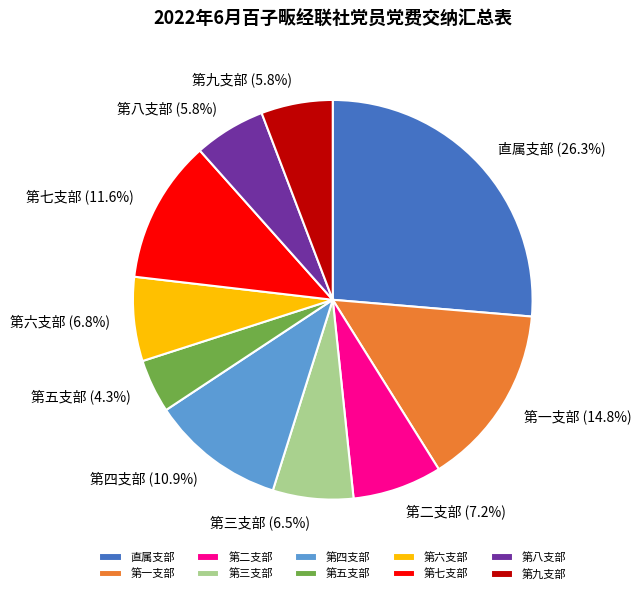

What percentage is NOT represented by 直属支部?

73.7%